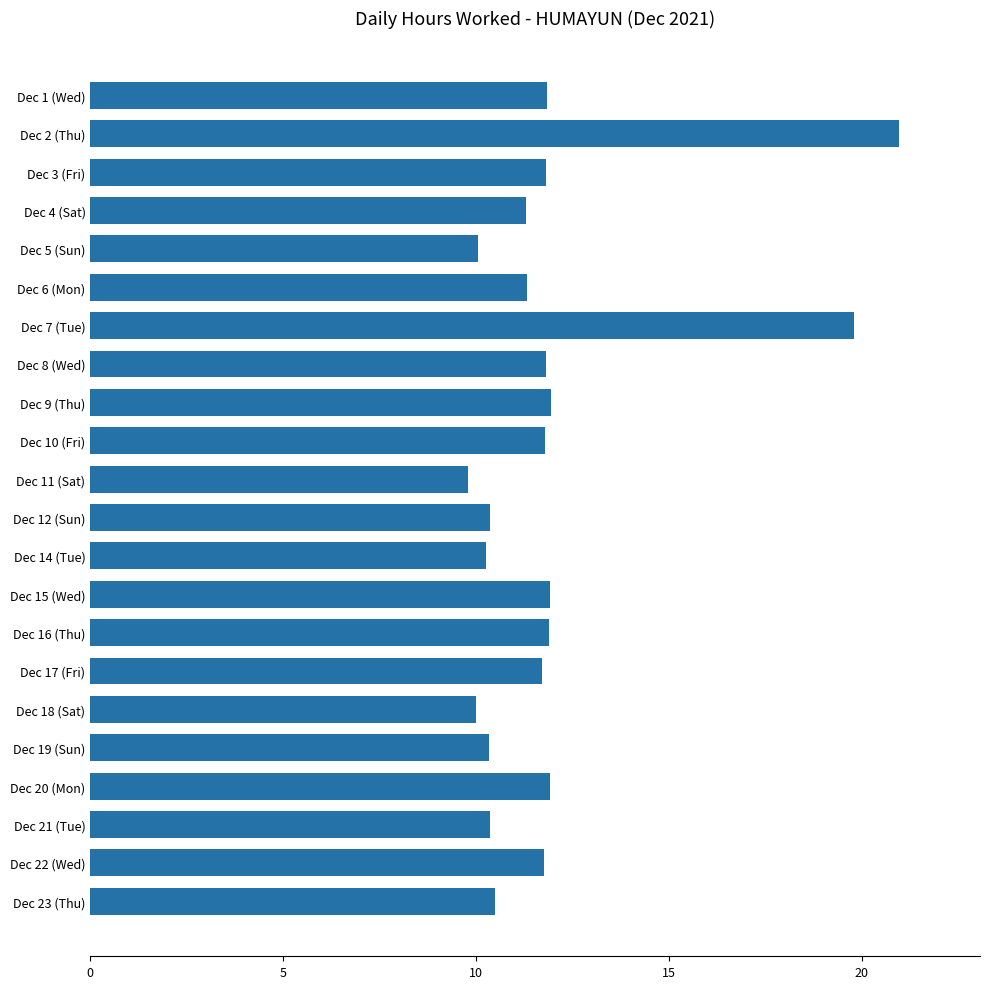

What position from the bottom is Dec 17 (Fri)?

7